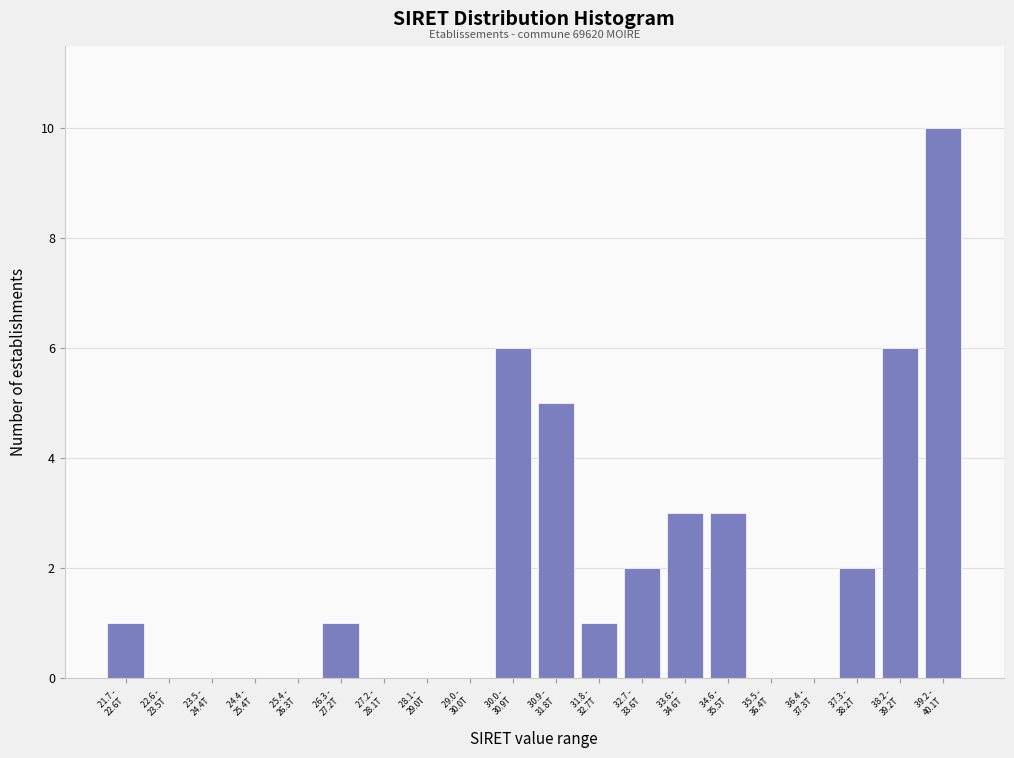

What is the maximum value shown in the chart?

10